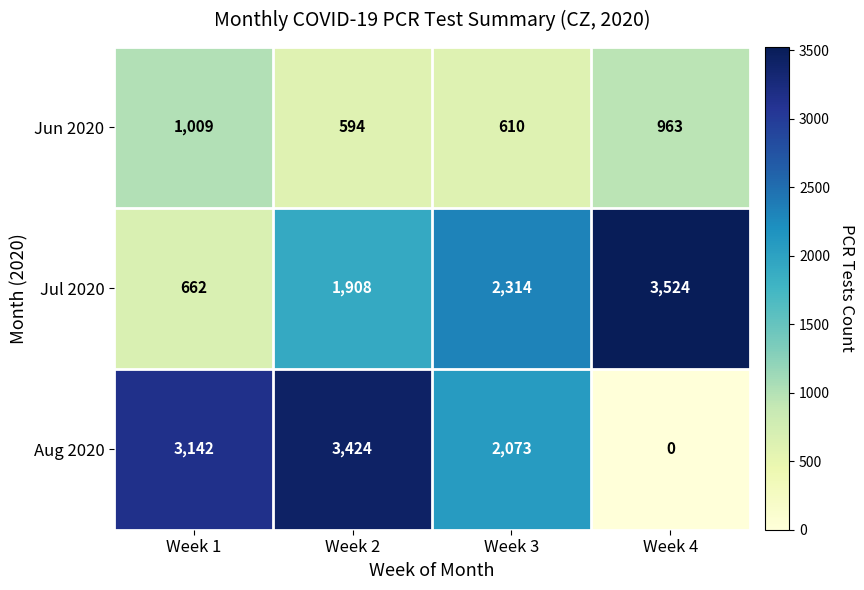

The Jun 2020 series shows 642 at Week 4. True or false?

False